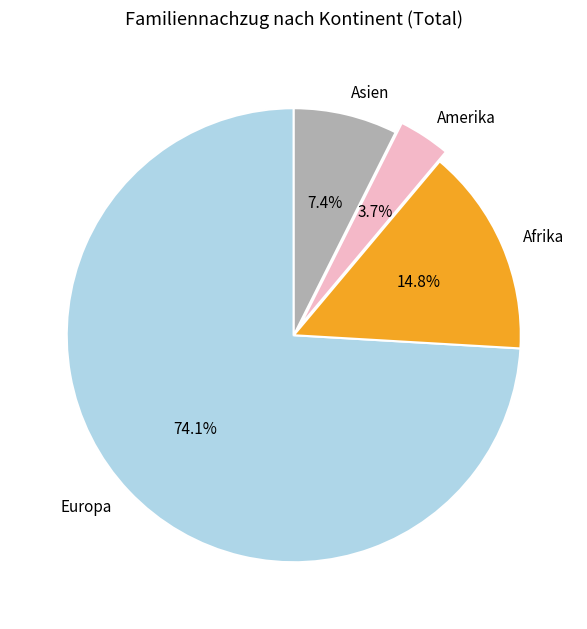

Which has a higher value, Asien or Amerika?

Asien